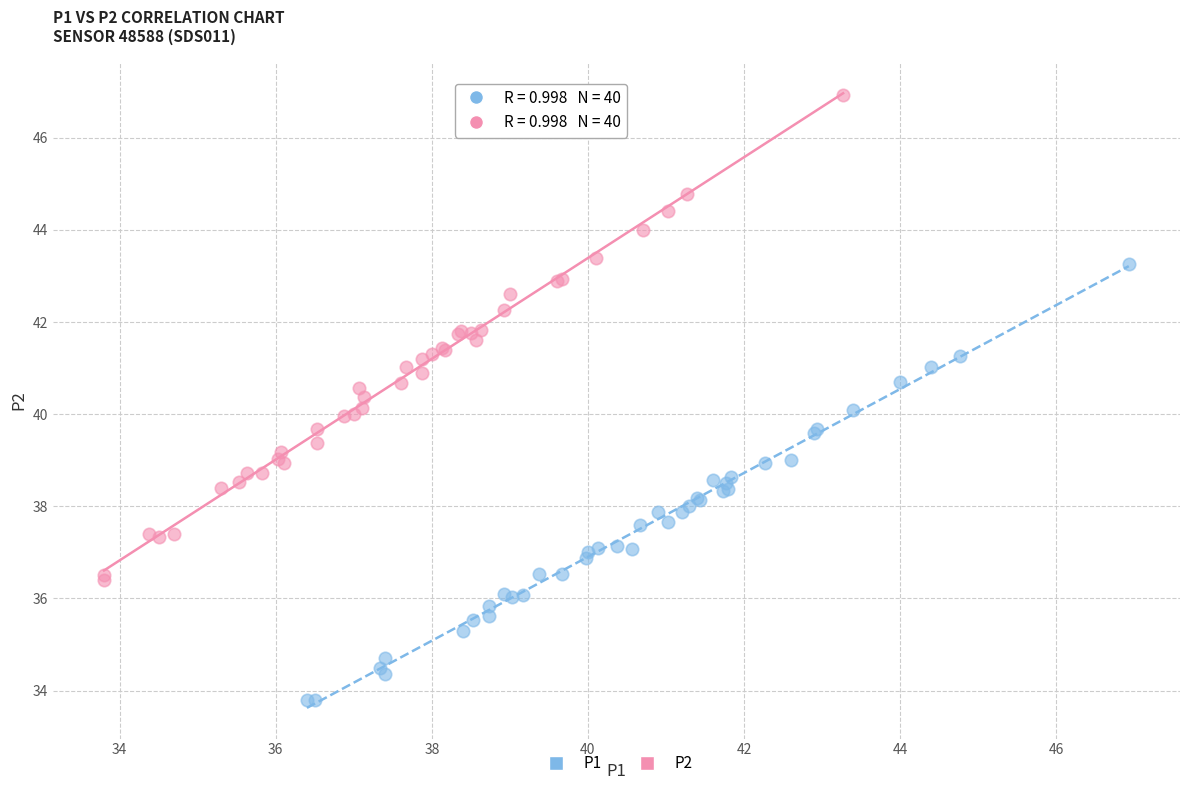

Which series has the largest Y range (max minus min)?

P2